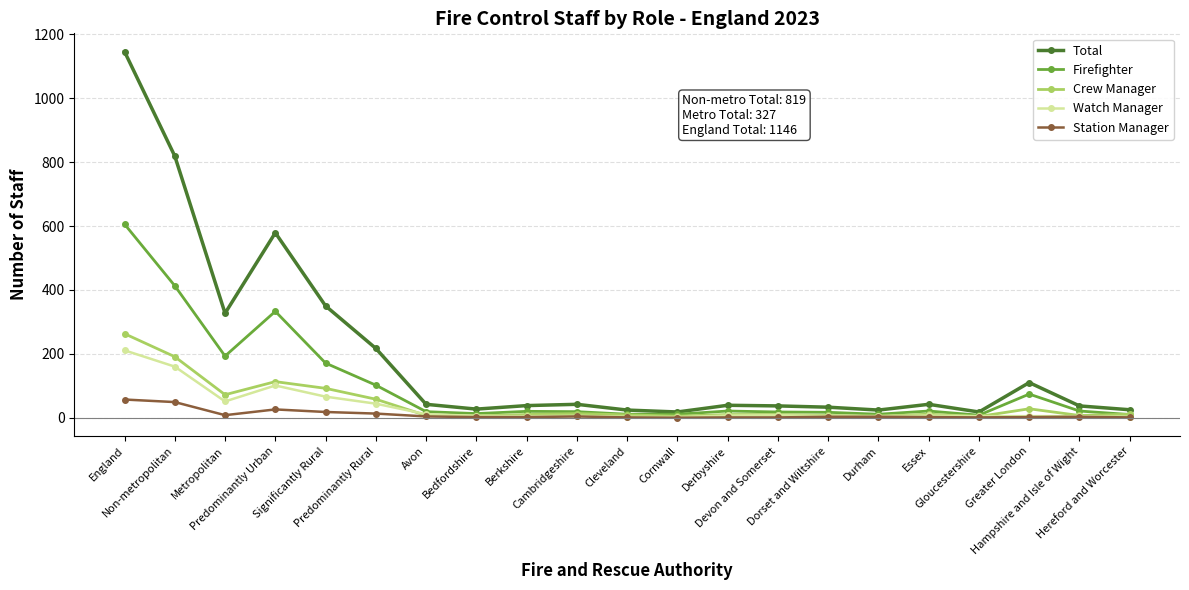

At which category does Station Manager reach its first local valley?

Metropolitan